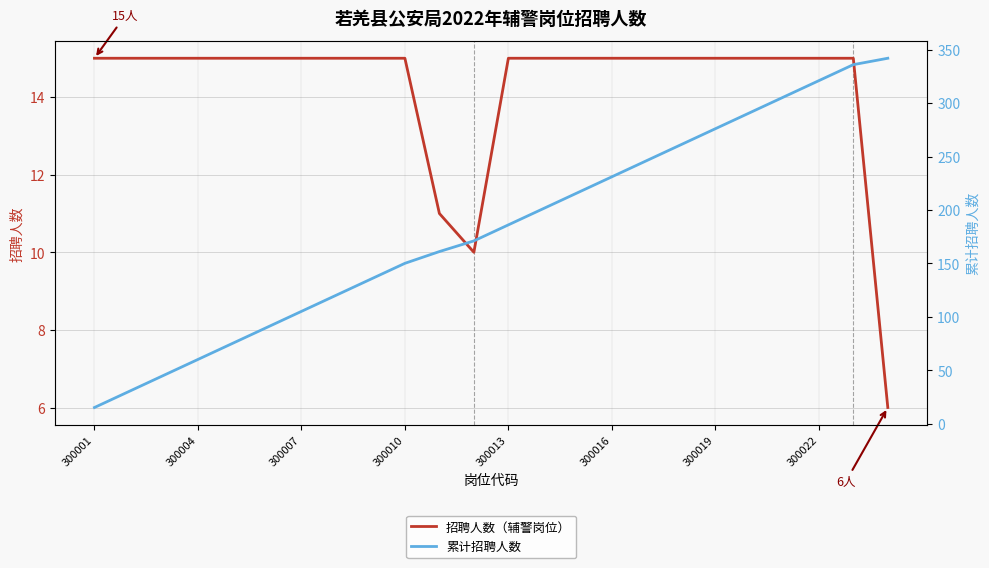

The value of 累计招聘人数 at 8 is 135. True or false?

True